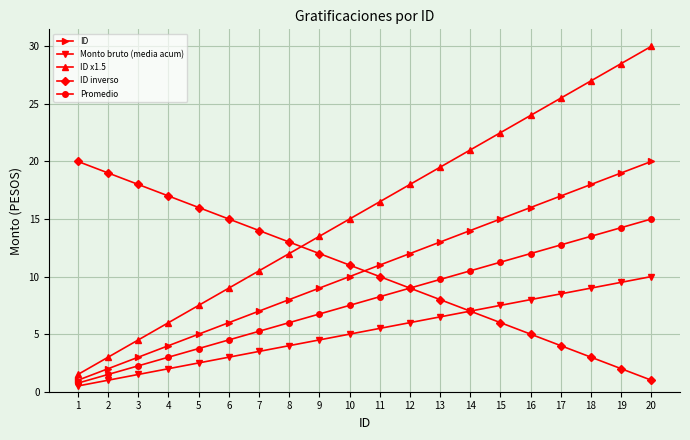

What is the difference between the ID inverso values at 10 and 12?

2.0